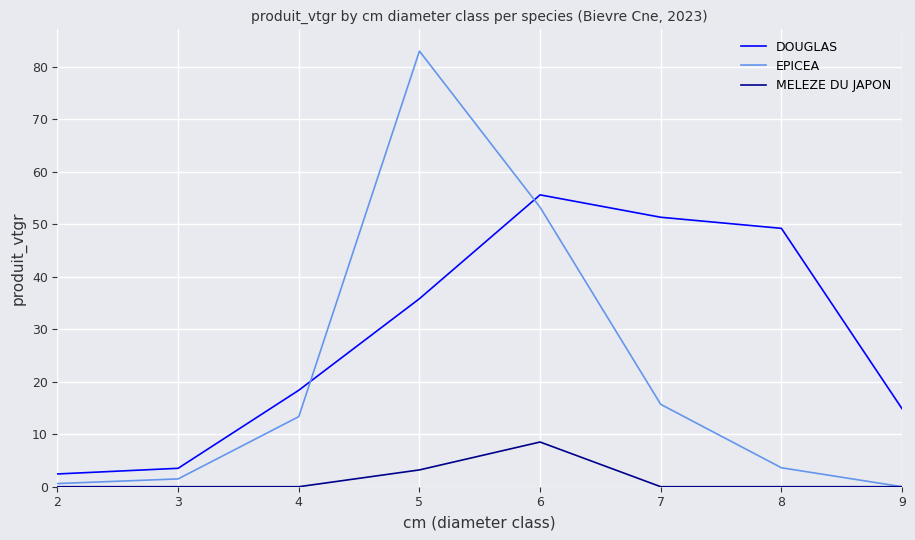

True or false: DOUGLAS has a value of 55.6 at 6.

True